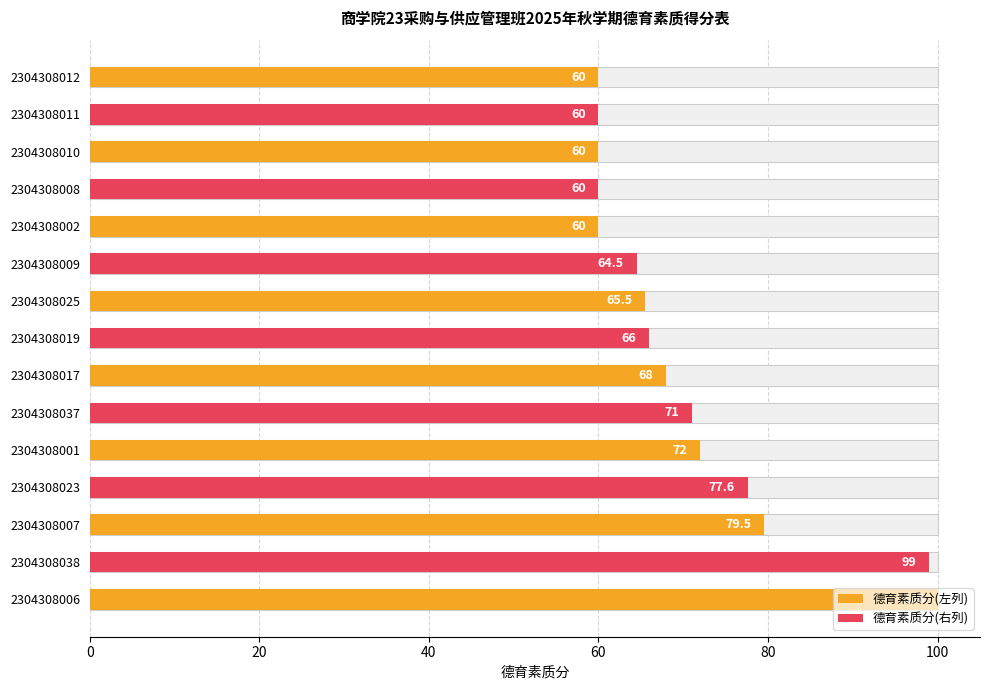

What is the approximate value at 2304308011?

60.0